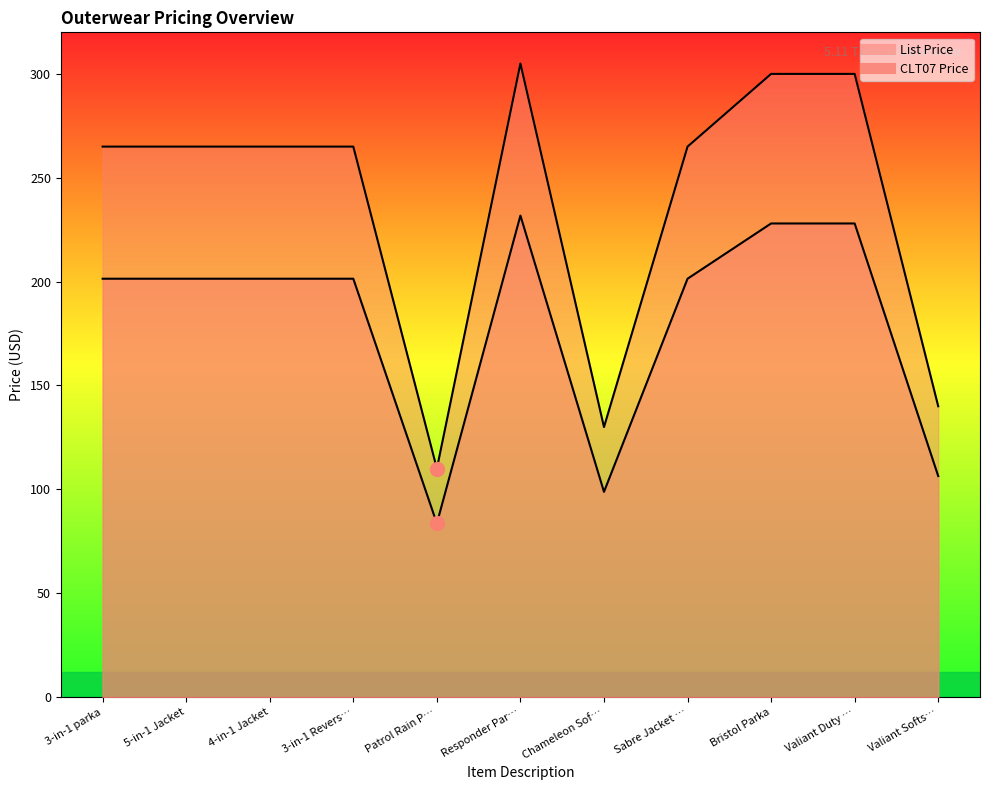

True or false: List Price and CLT07 Price cross at least once.

False